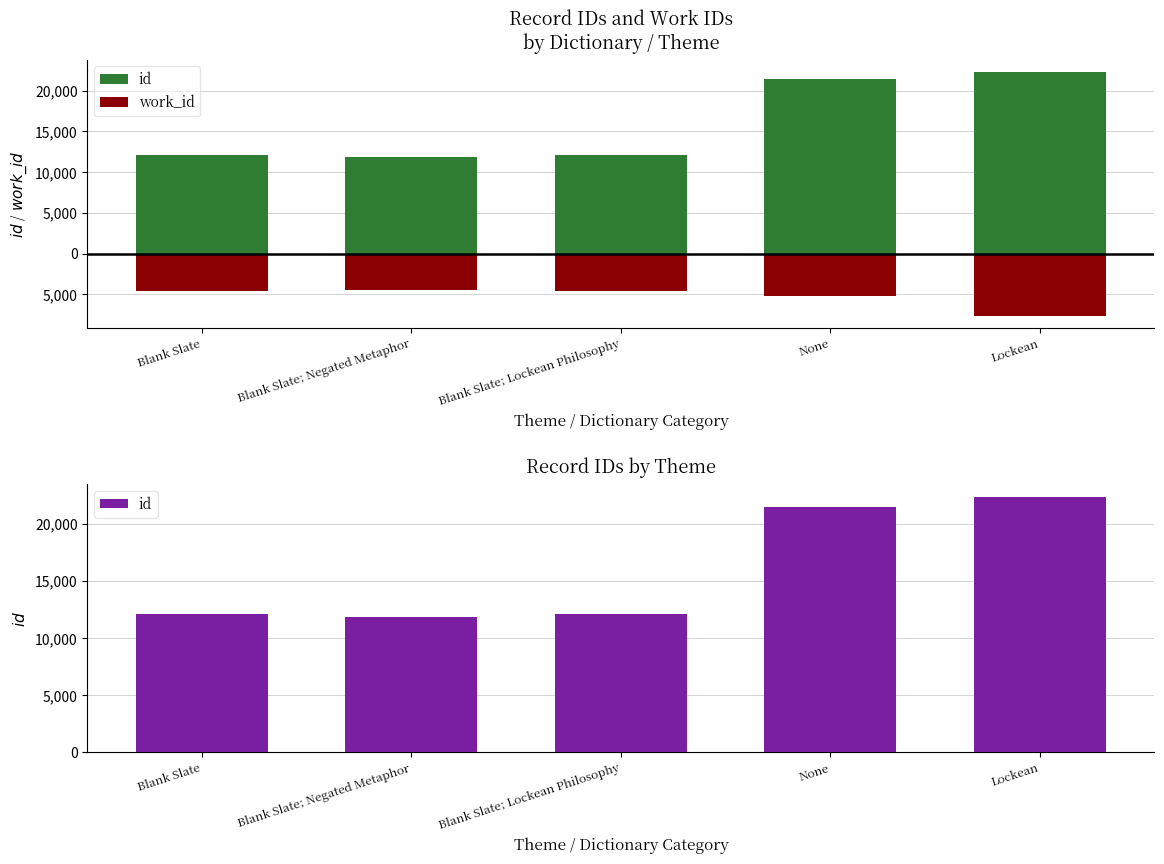

The work_id series shows -4601 at Blank Slate. True or false?

True